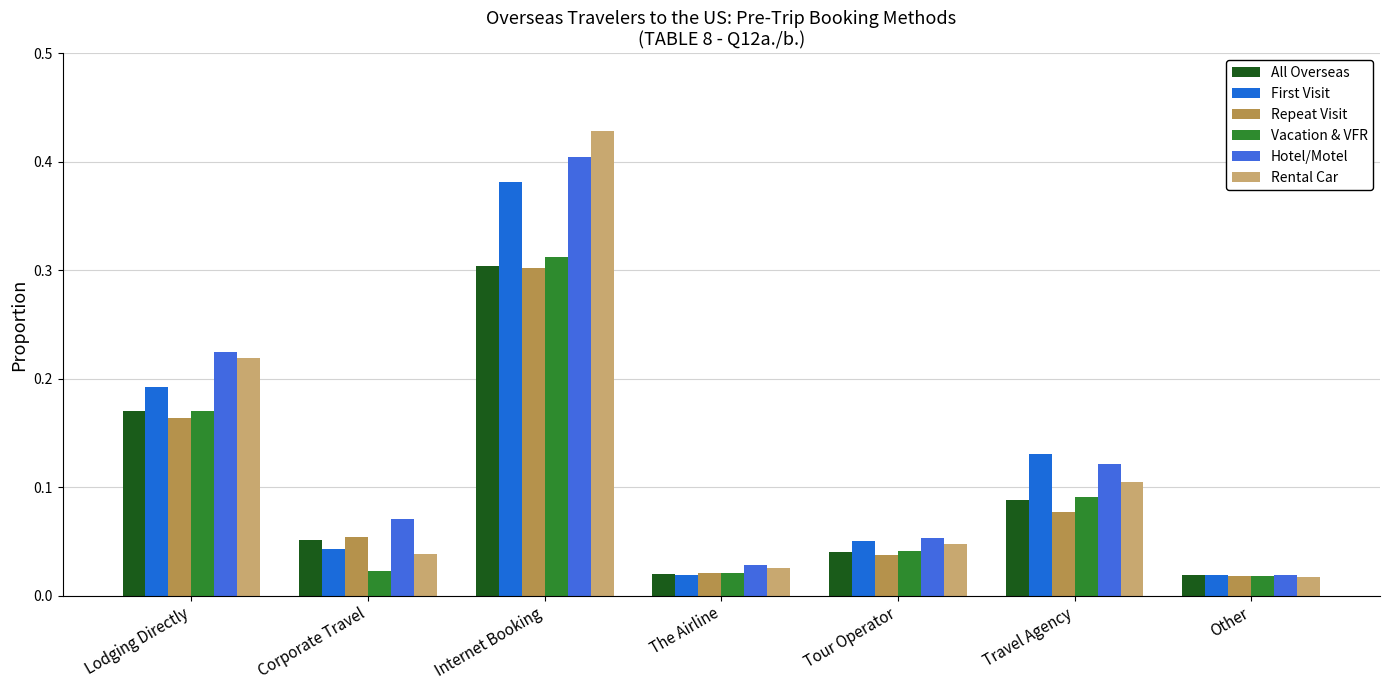

What value does the All Overseas series have at Internet Booking?

0.3